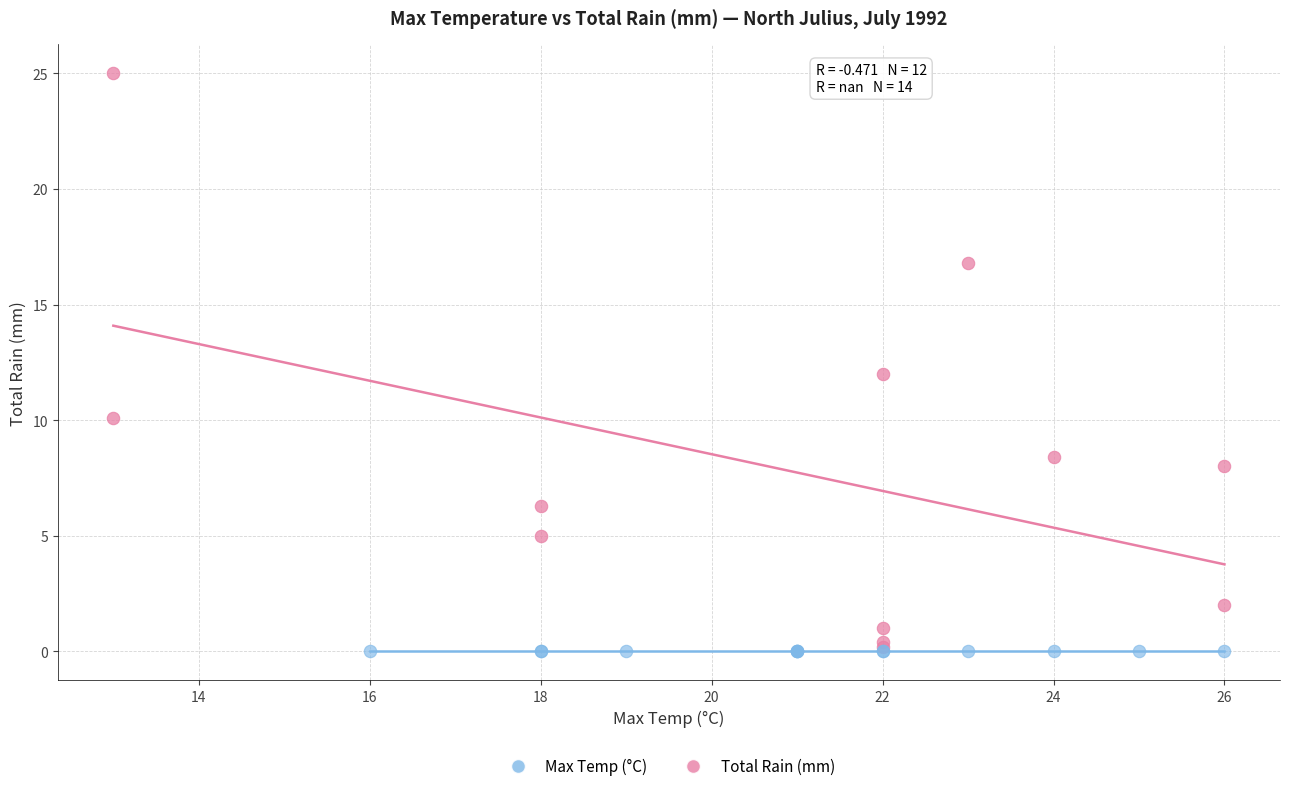

Which series contains the highest Y value?

Max Temp (°C)